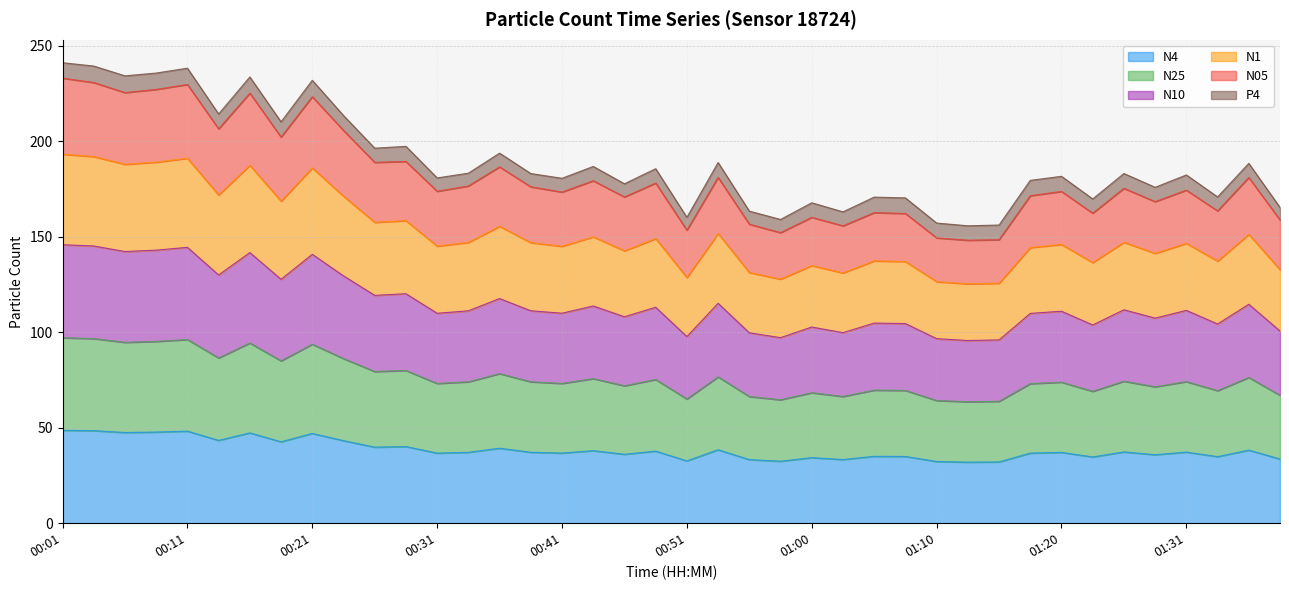

True or false: N1 and N25 cross at least once.

False